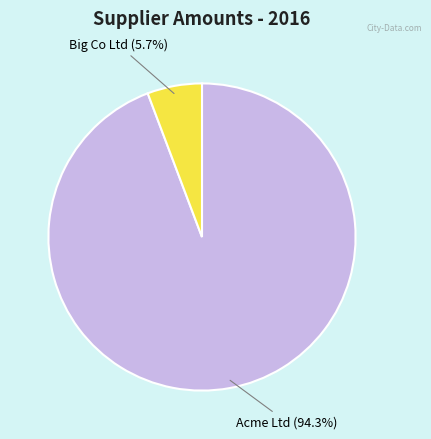

Is the sum of Acme Ltd and Big Co Ltd greater than half?

Yes